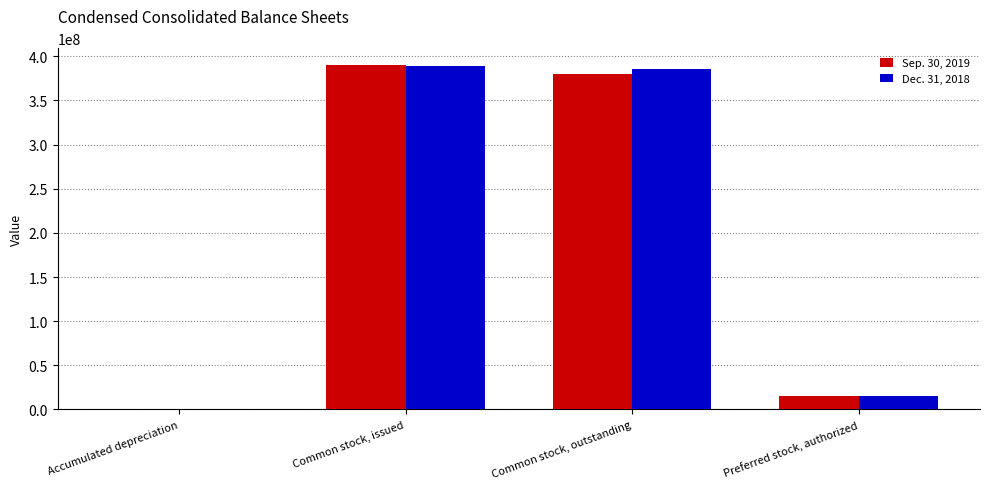

Does the chart contain stacked bars?

No